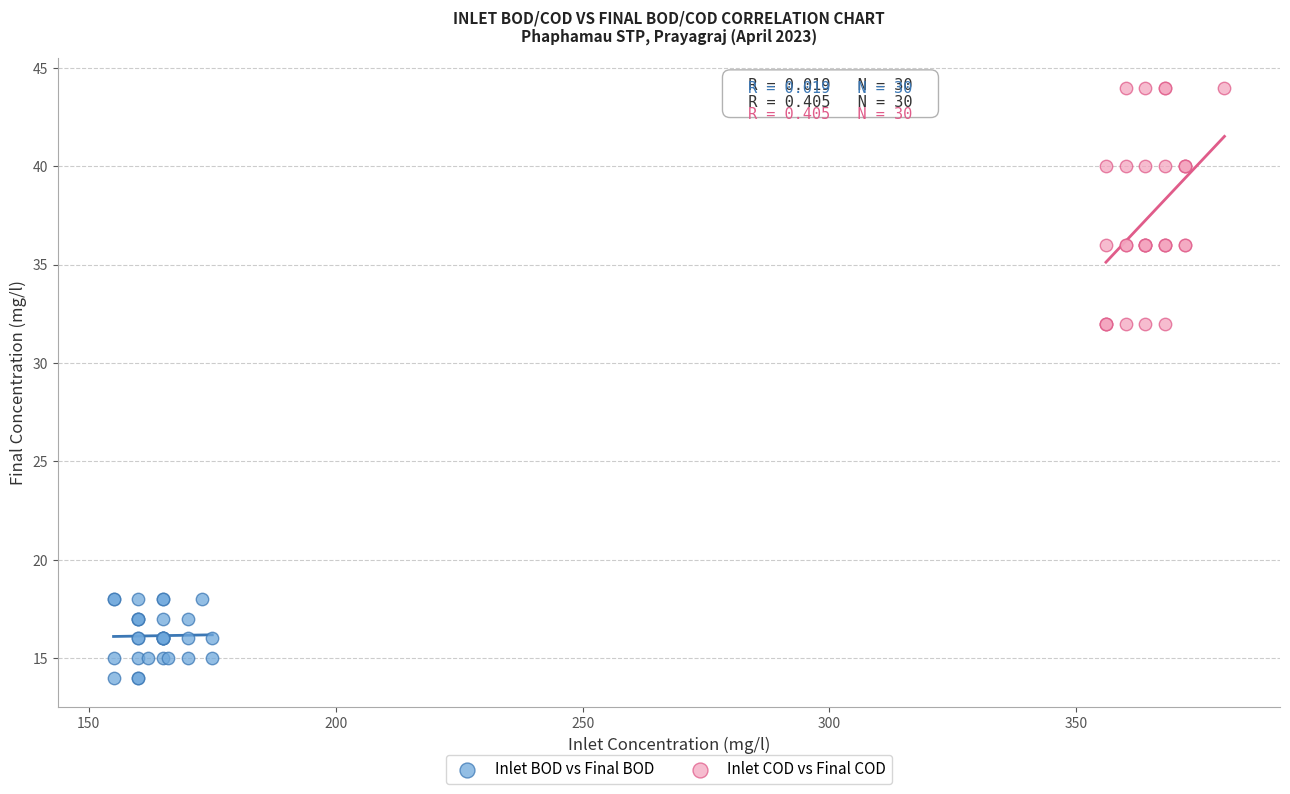

Which series has the widest spread of Y values?

Inlet COD vs Final COD